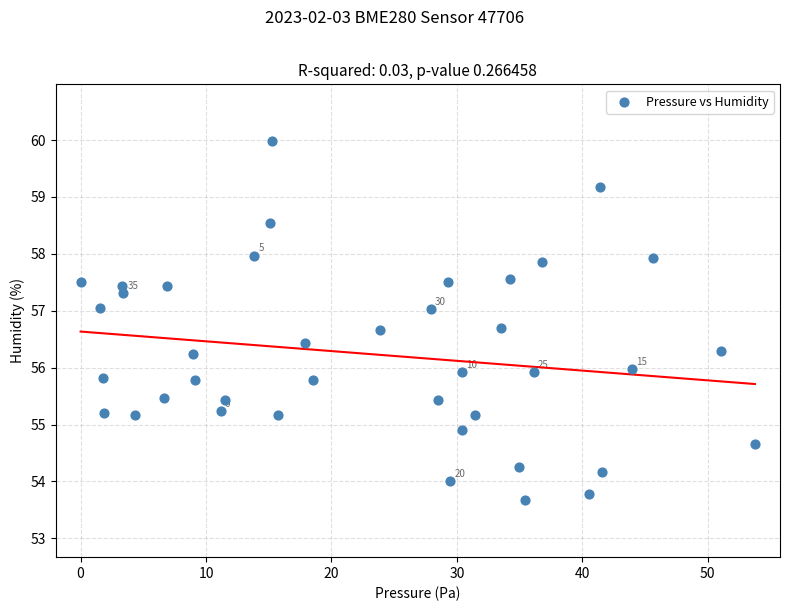

What is the range of Y values (max minus min)?

6.3